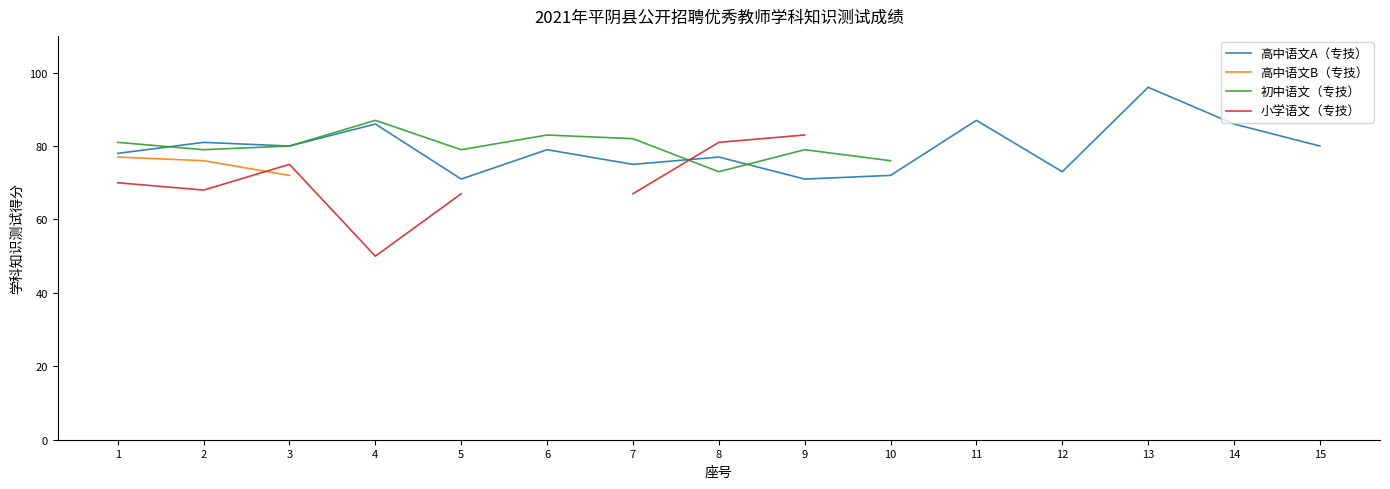

True or false: 初中语文（专技） and 高中语文B（专技） intersect in this chart.

False